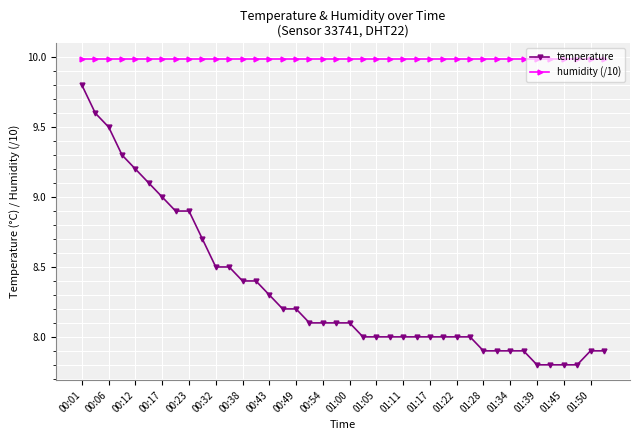

True or false: temperature and humidity (/10) cross at least once.

False